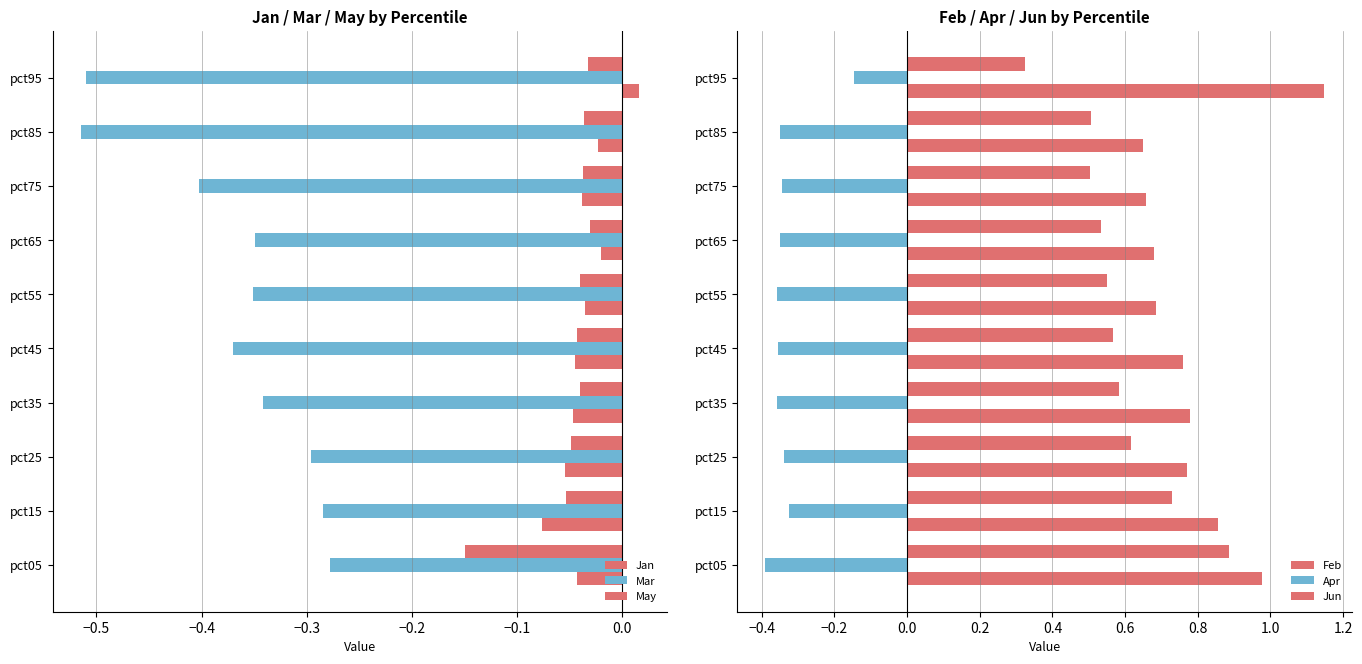

At pct25, list the series in order from largest to smallest.

Feb, Jun, May, Jan, Mar, Apr